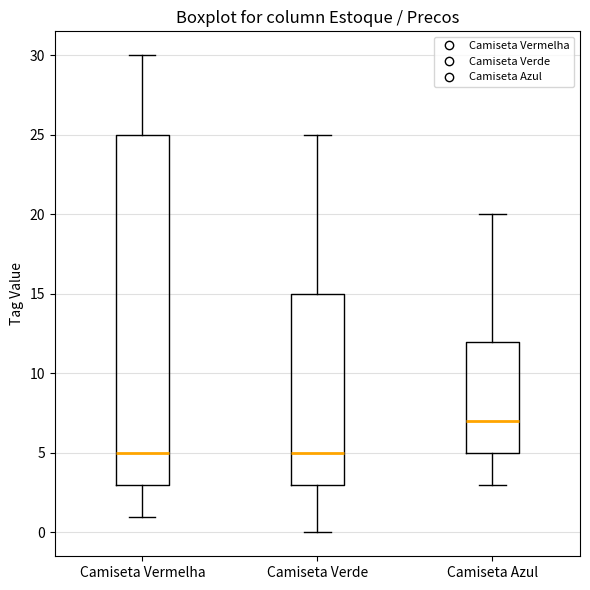

Which box is the tallest, from its lower edge to its upper edge?

Camiseta Vermelha